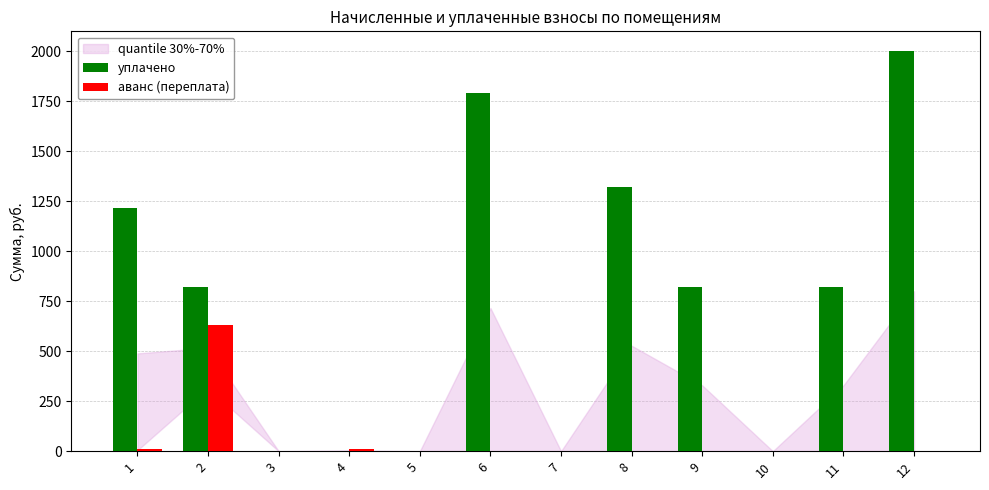

What is the spread (max minus min) of values at 6?

1790.0